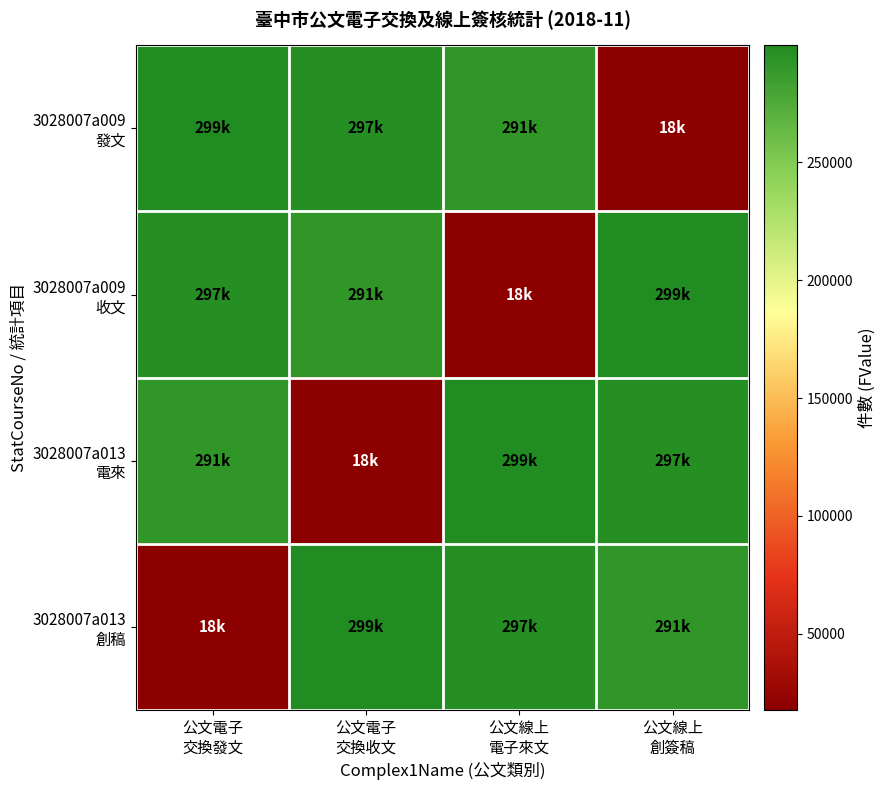

At how many categories does at least one series exceed 124927?

4